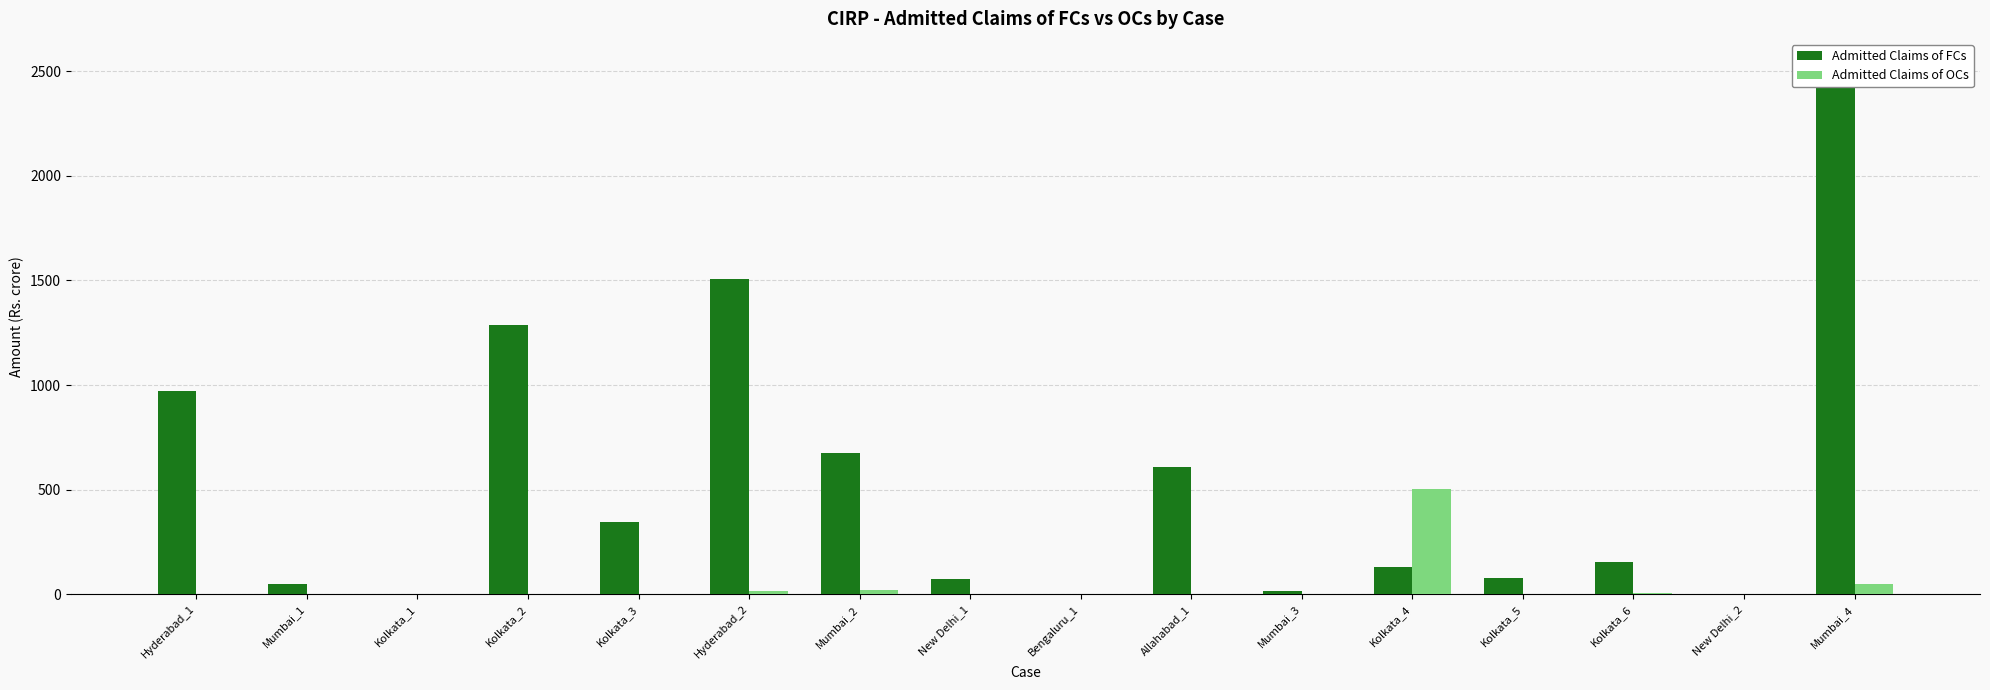

What is the difference between the maximum and minimum values in the Admitted Claims of OCs series?

500.9